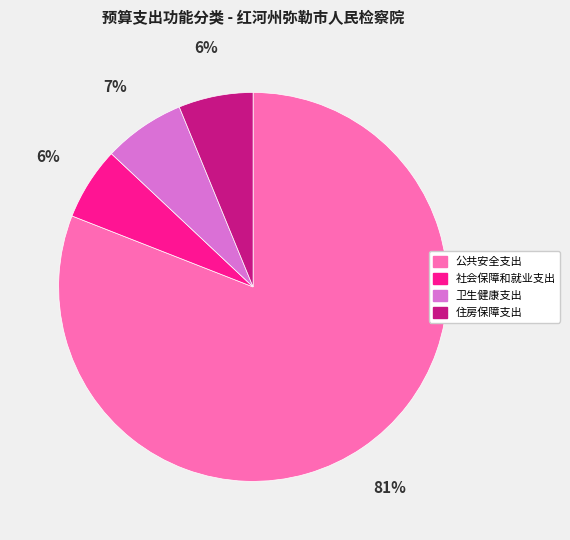

Does any single category account for the majority?

Yes